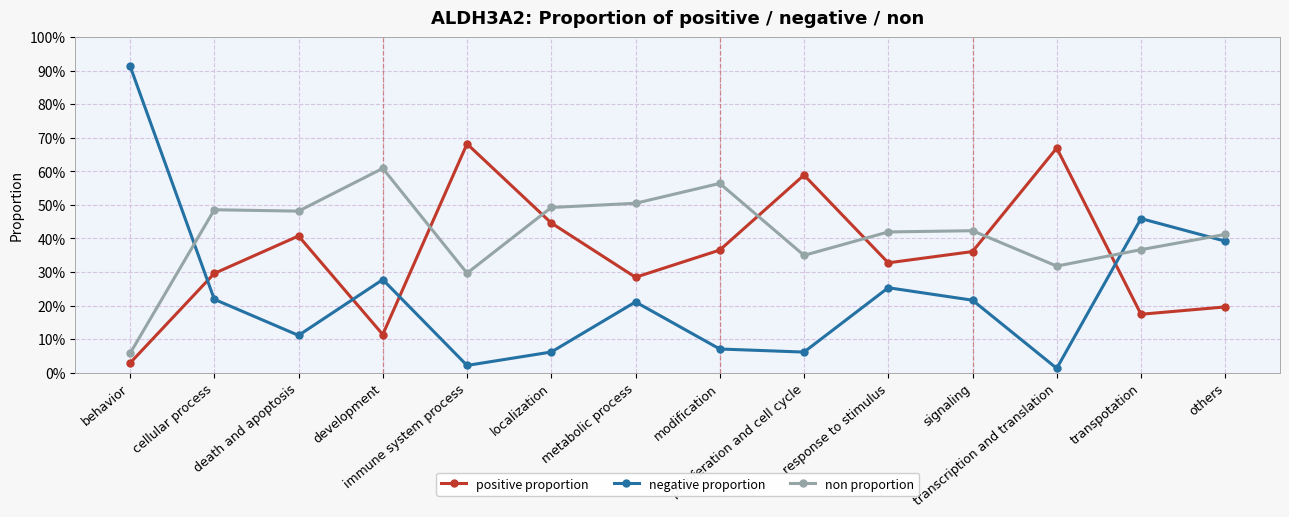

Which category has the highest value in the negative proportion series?

behavior